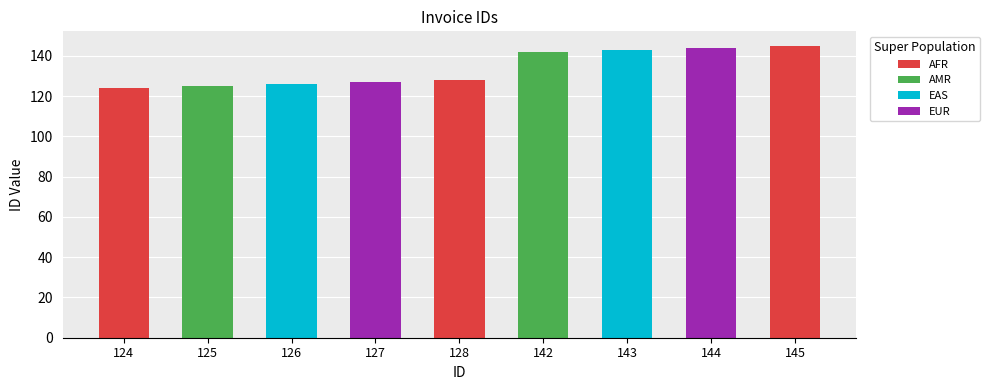

What is the difference between the second highest and second lowest values?

19